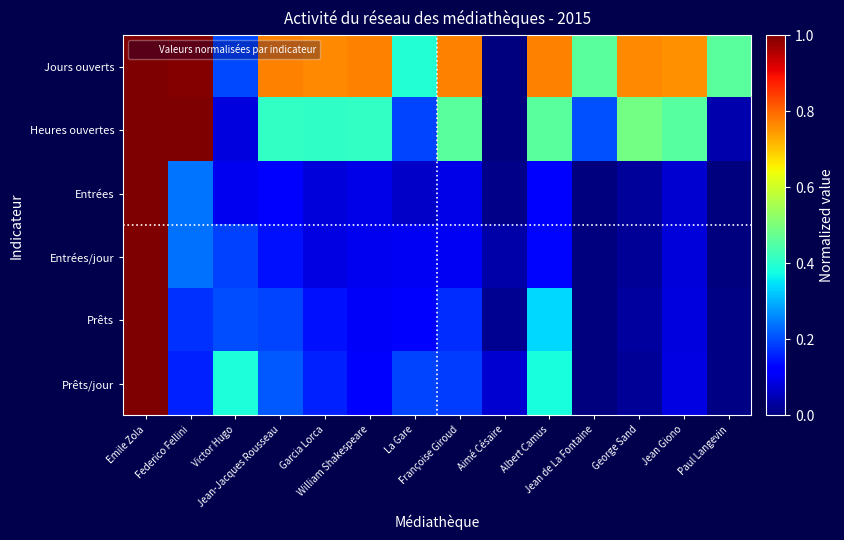

How many categories are shown in the chart?

14